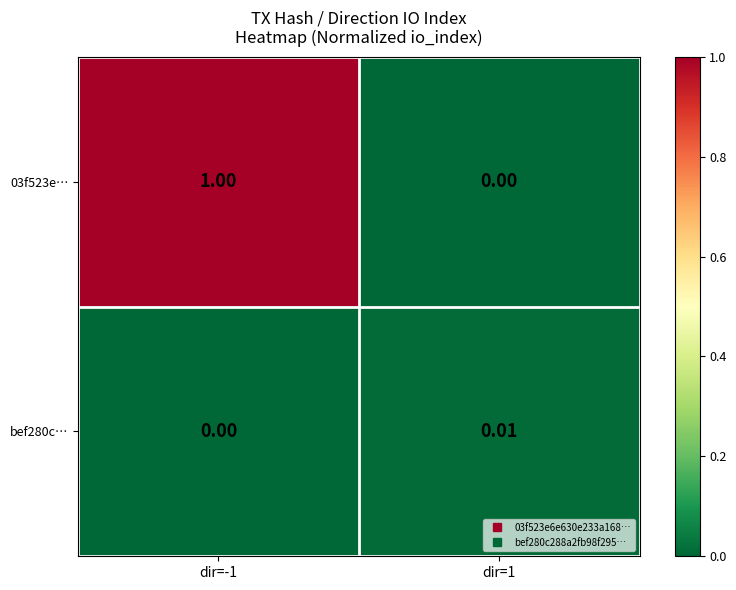

Reading left to right, extract all data points from this chart.

03f523e…: dir=-1=1.0	dir=1=0.0
bef280c…: dir=-1=0.0	dir=1=0.0